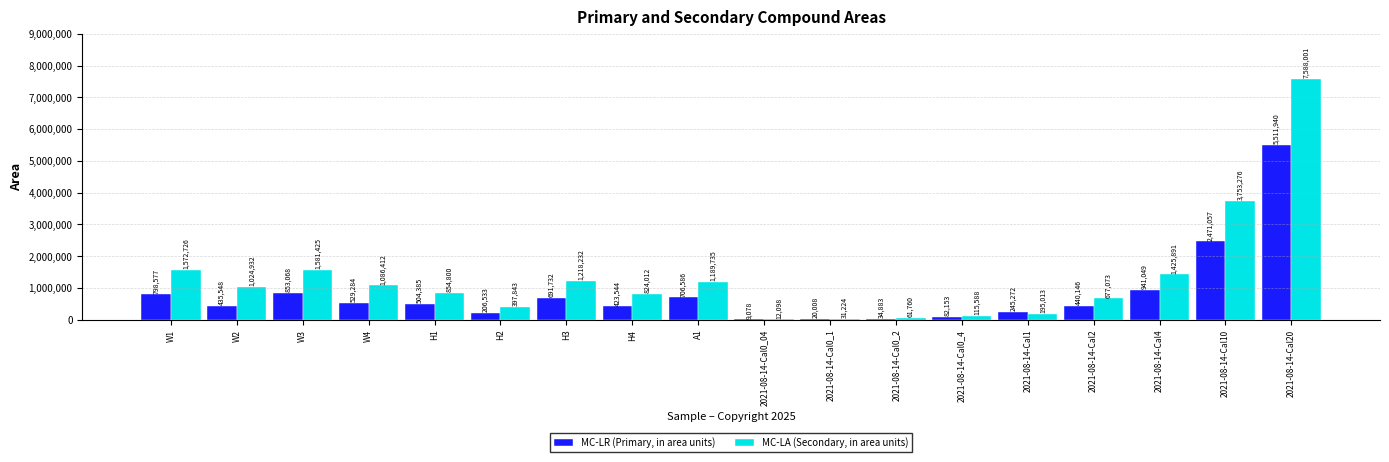

How many data points does each series have?

18